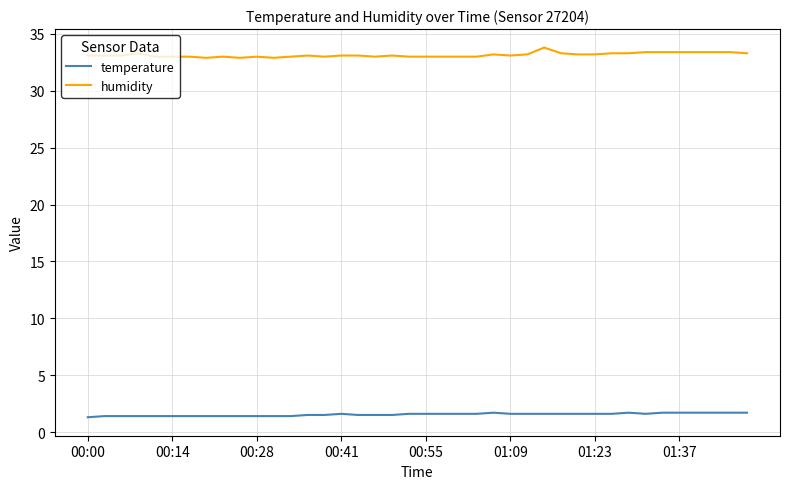

Which series has the largest range (max minus min)?

humidity